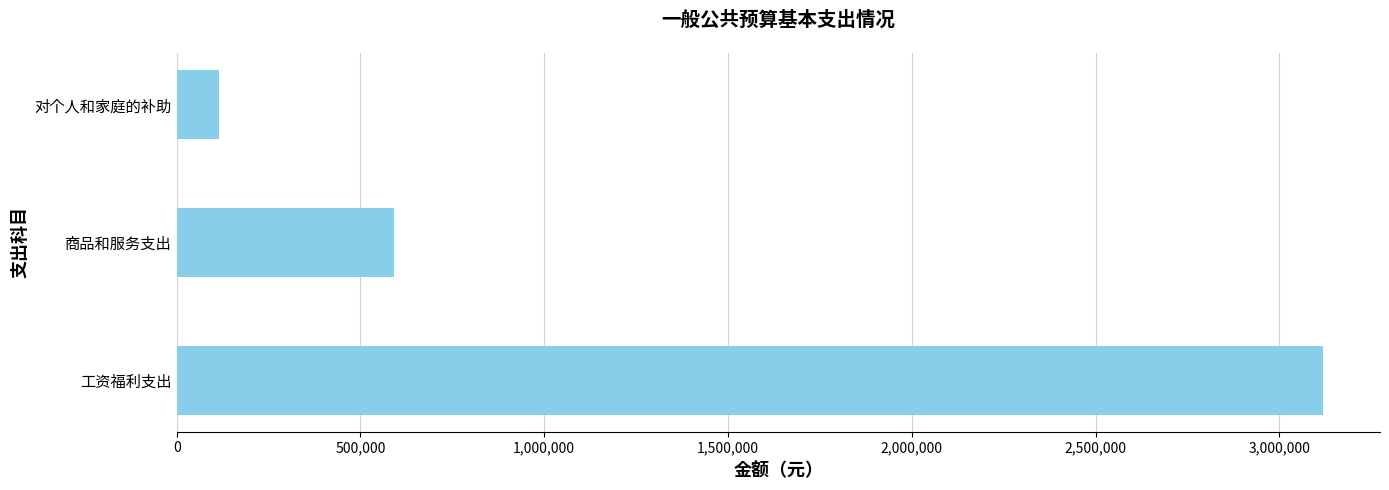

How many bars are there in total?

3